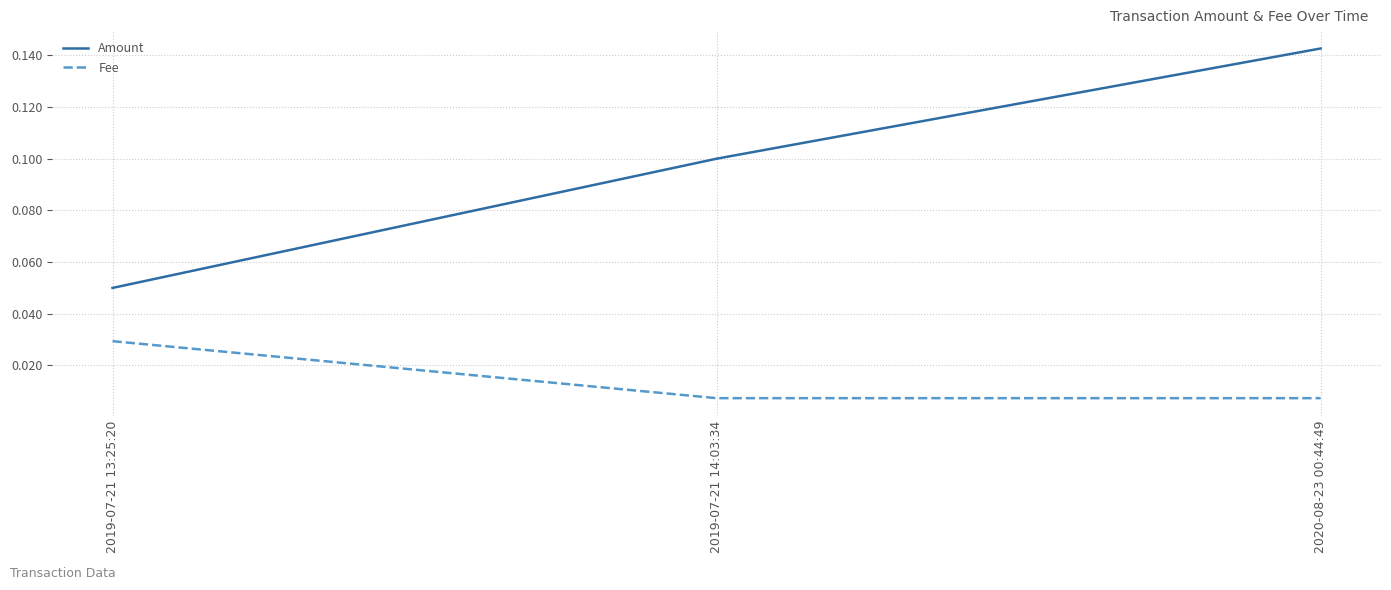

What position from the left is 2020-08-23 00:44:49?

3